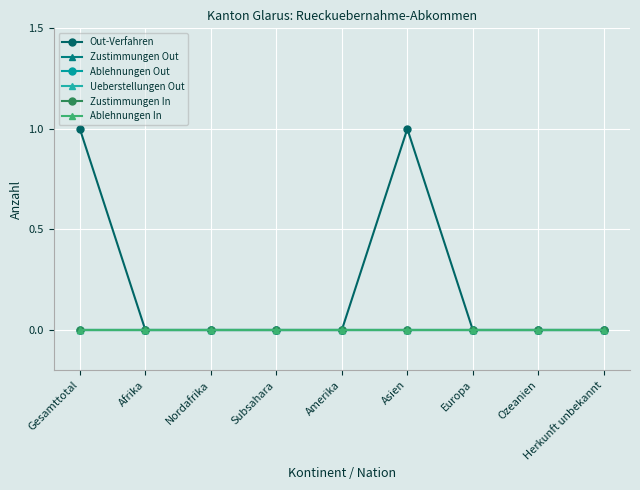

Is this an area chart (filled region under the line)?

No